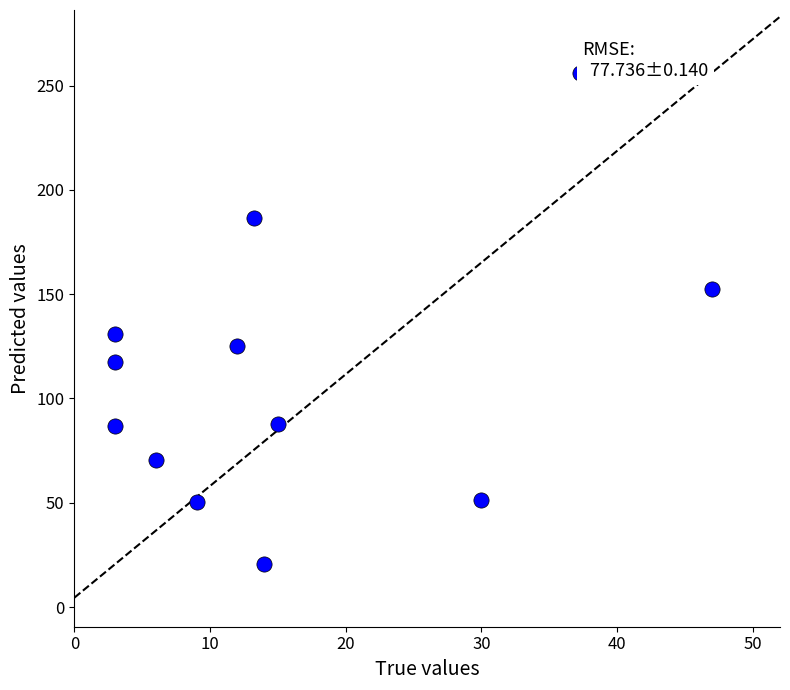

What is the range of X values (max minus min)?

44.0